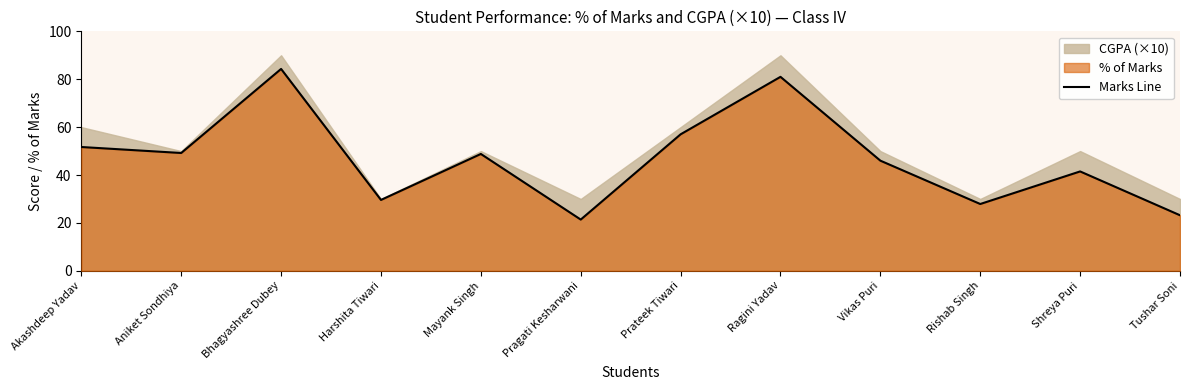

What value does the data have at Mayank Singh?

48.8